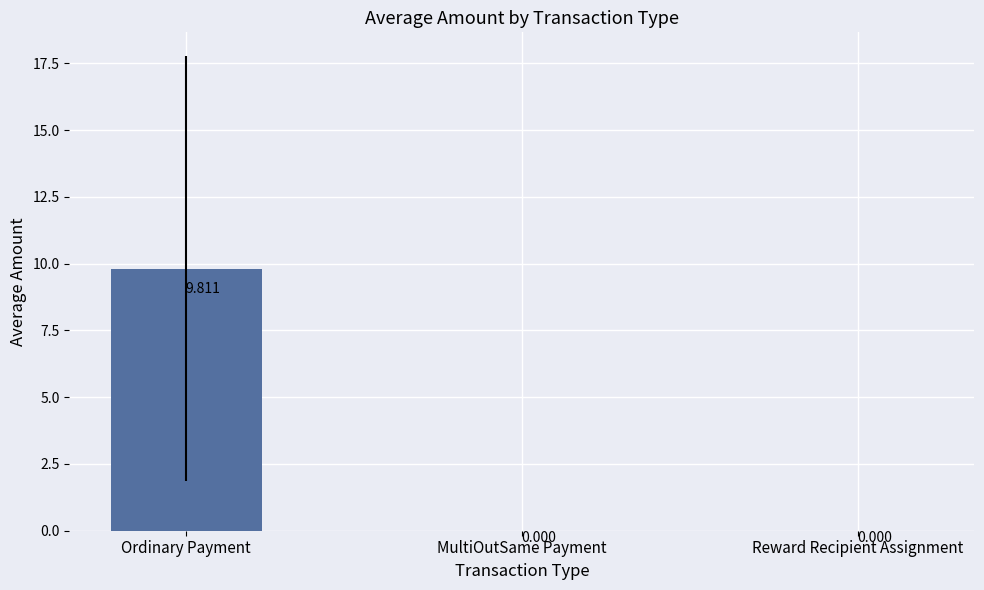

Between Reward Recipient Assignment and Ordinary Payment, which is larger?

Ordinary Payment